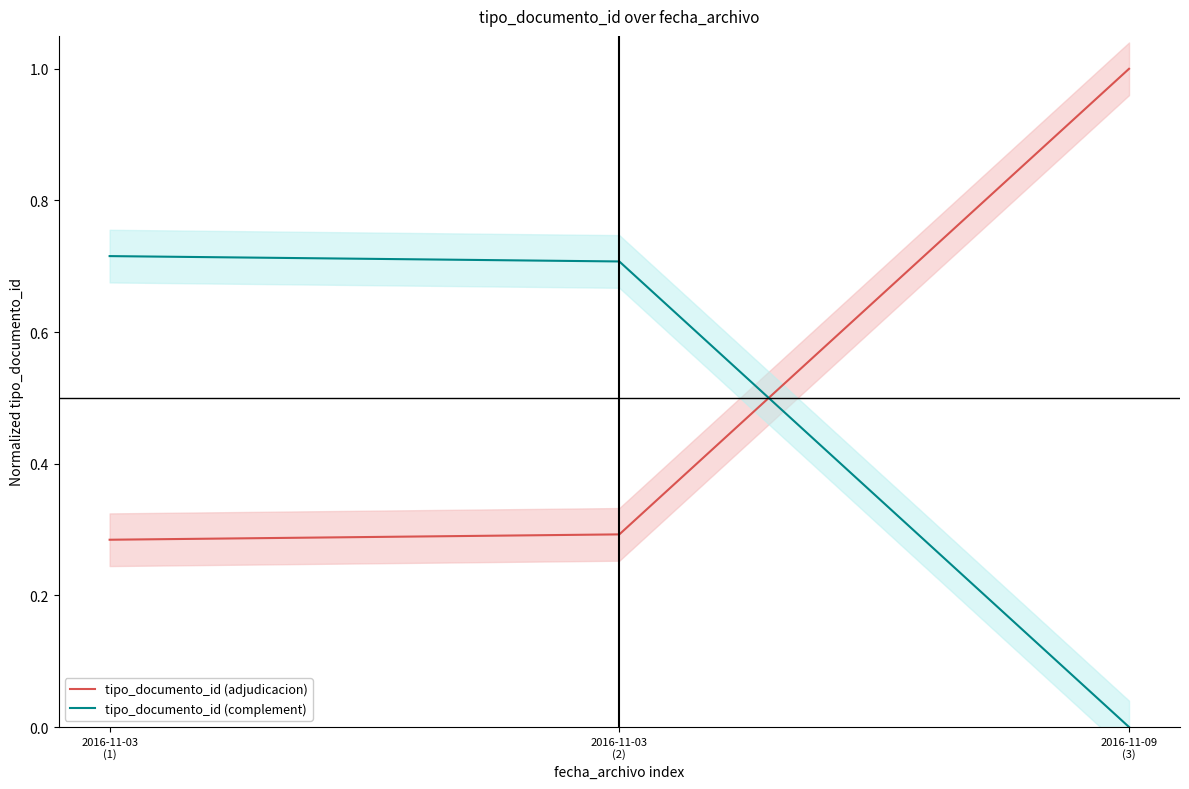

Reading left to right, what are all the values shown in this chart?

tipo_documento_id (adjudicacion): 2016-11-03
(1)=0.3	2016-11-03
(2)=0.3	2016-11-09
(3)=1.0
tipo_documento_id (complement): 2016-11-03
(1)=0.7	2016-11-03
(2)=0.7	2016-11-09
(3)=0.0